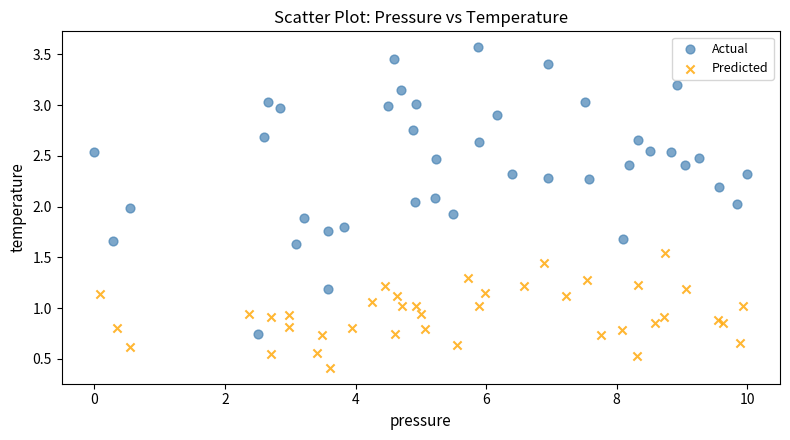

Which series reaches the maximum Y coordinate?

Actual